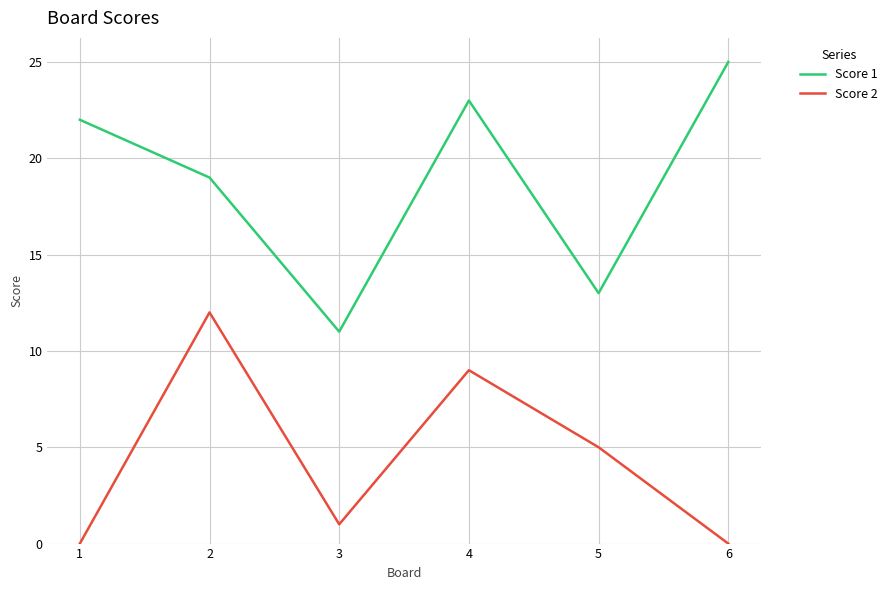

What are all the series names shown in the legend?

Score 1, Score 2